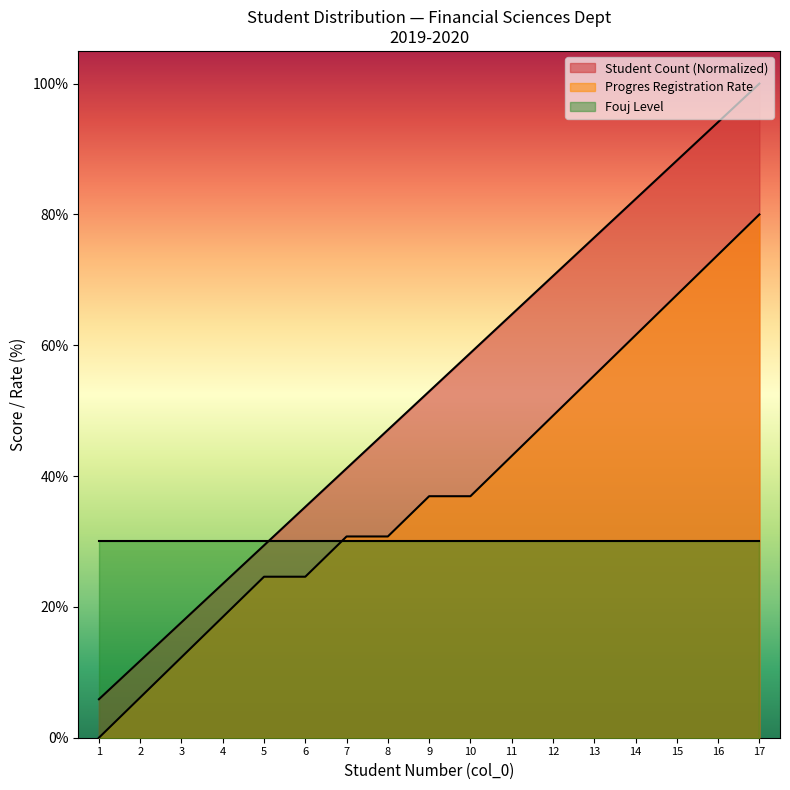

Which has a higher value, 2 or 15?

15